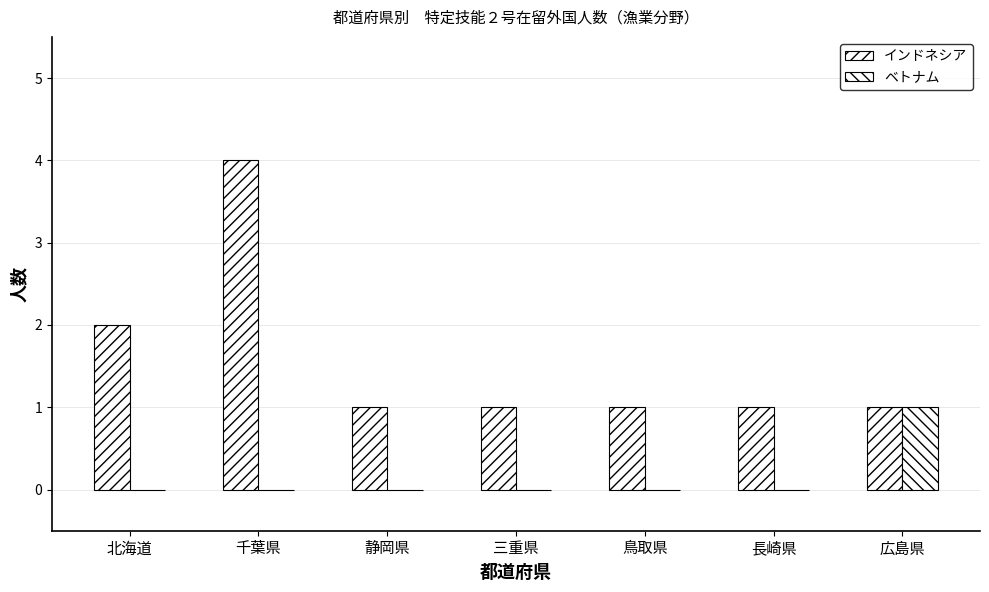

Reading left to right, extract all data points from this chart.

インドネシア: 北海道=2	千葉県=4	静岡県=1	三重県=1	鳥取県=1	長崎県=1	広島県=1
ベトナム: 北海道=0	千葉県=0	静岡県=0	三重県=0	鳥取県=0	長崎県=0	広島県=1